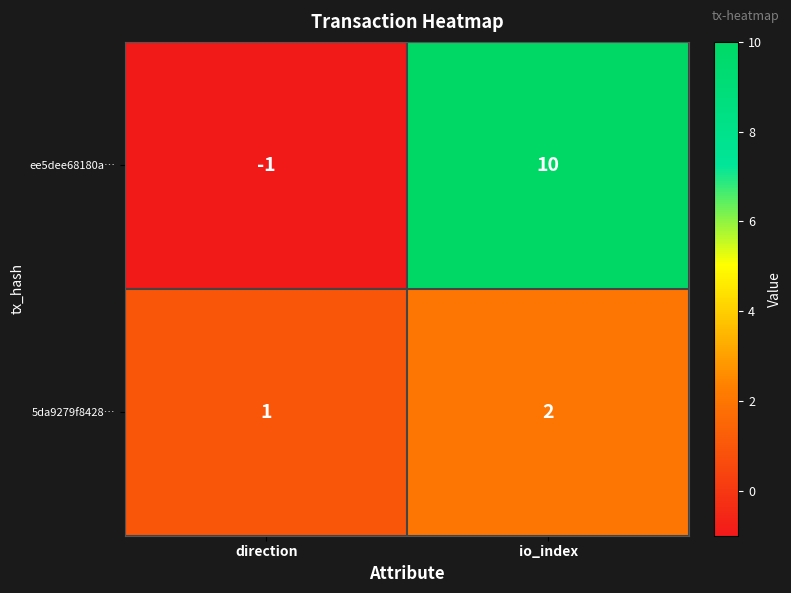

Which series has the largest total across all categories?

ee5dee68180a…